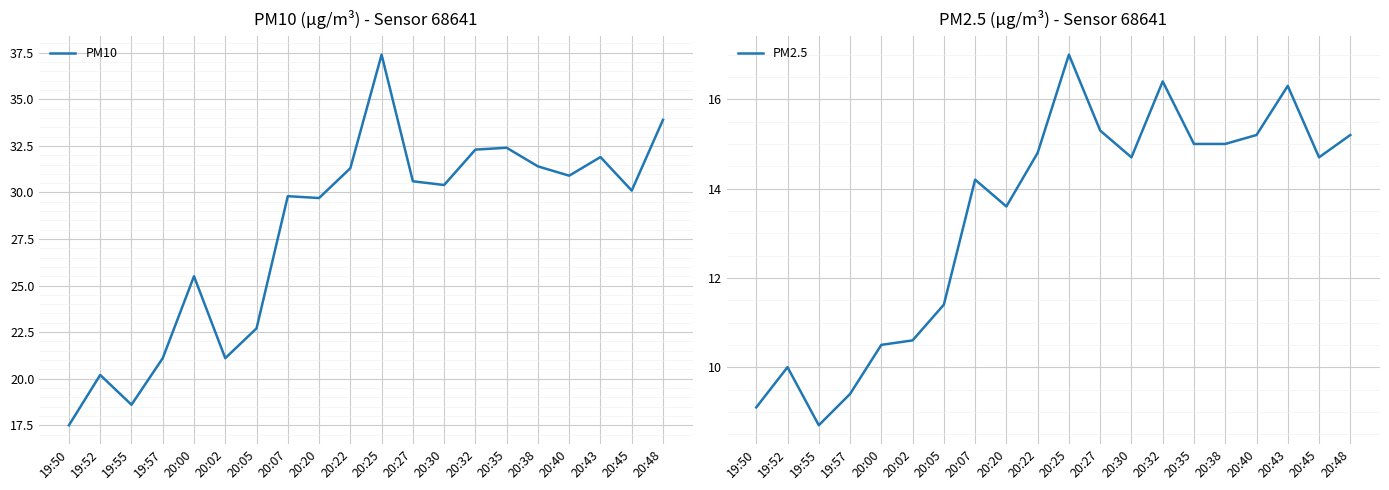

The value of PM2.5 at 20:32 is 24.5. True or false?

False